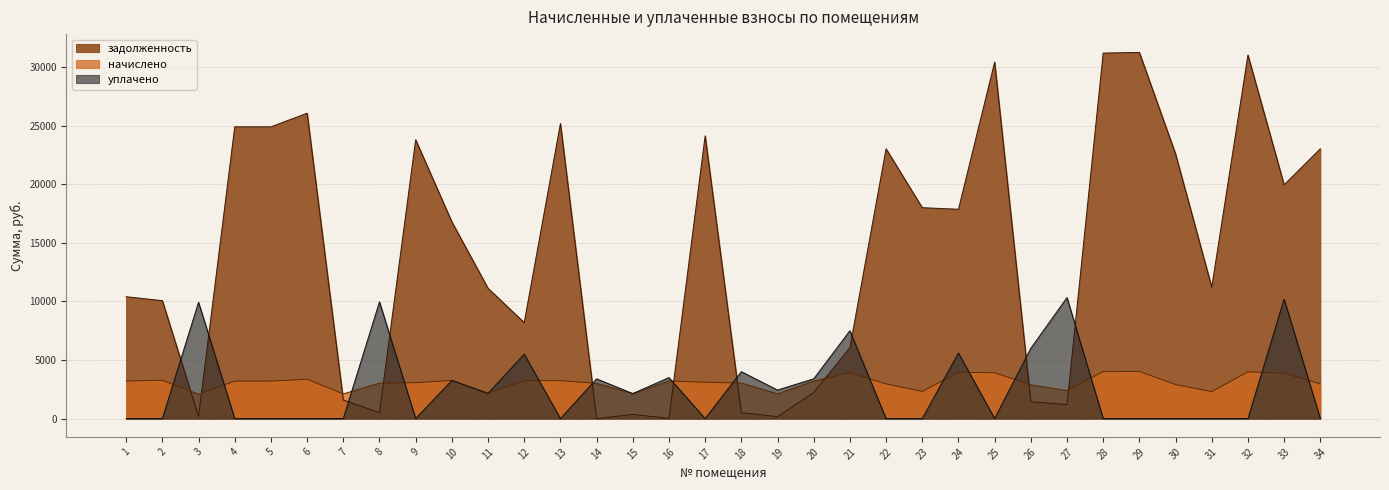

What is the average value of the начислено series?

3077.7